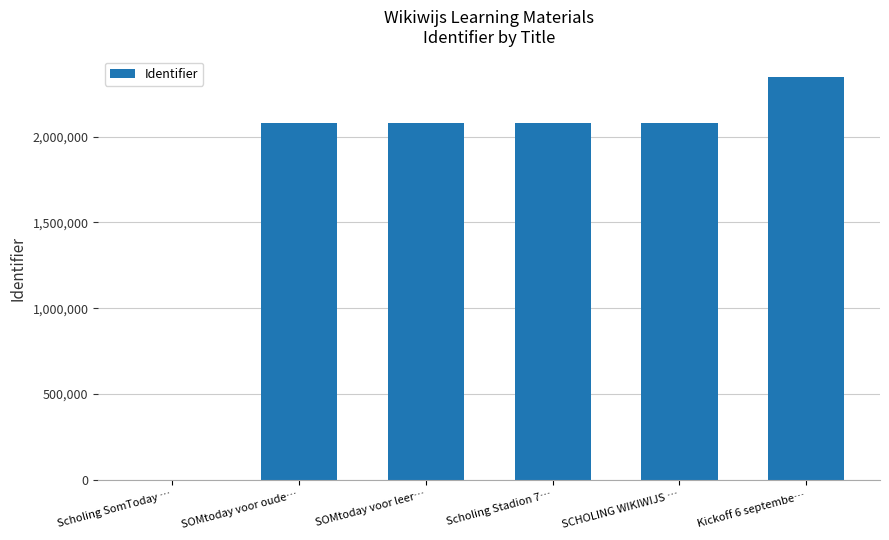

Is it true that the value at Scholing SomToday … is 0?

True